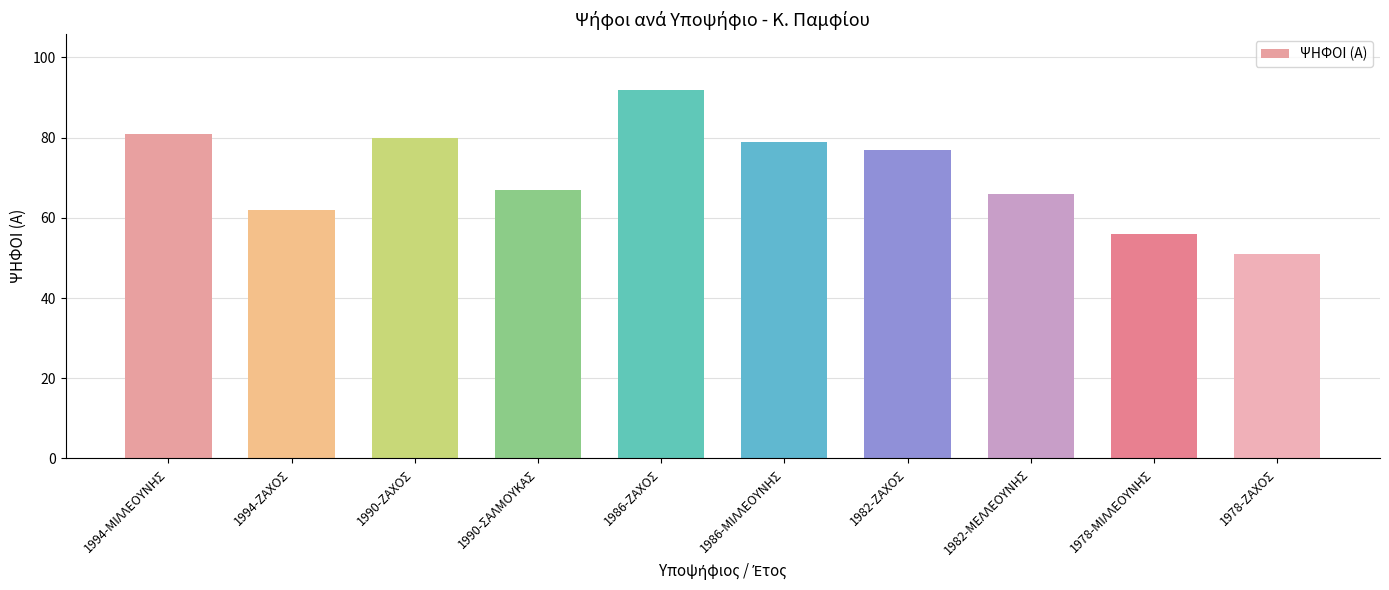

Reading right to left, extract all data points from this chart.

1978-ΖΑΧΟΣ=51	1978-ΜΙΛΛΕΟΥΝΗΣ=56	1982-ΜΕΛΛΕΟΥΝΗΣ=66	1982-ΖΑΧΟΣ=77	1986-ΜΙΛΛΕΟΥΝΗΣ=79	1986-ΖΑΧΟΣ=92	1990-ΣΑΛΜΟΥΚΑΣ=67	1990-ΖΑΧΟΣ=80	1994-ΖΑΧΟΣ=62	1994-ΜΙΛΛΕΟΥΝΗΣ=81